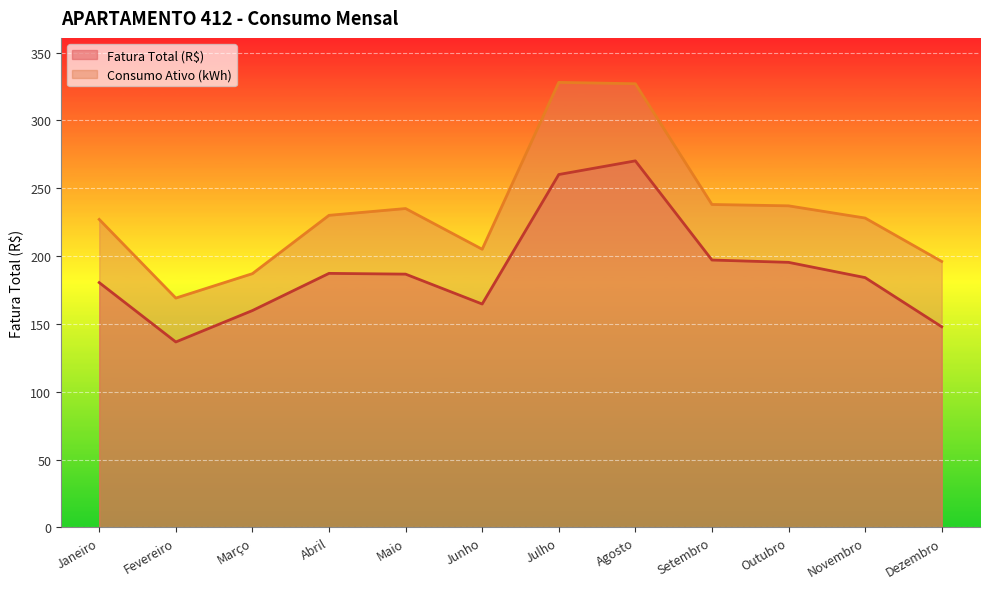

Read the Consumo Ativo (kWh) value at Março.

187.0